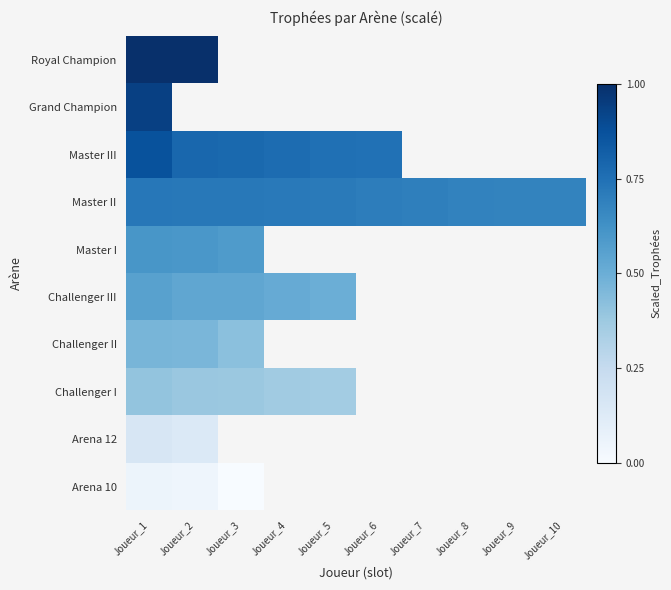

What is the minimum value for Arena 12?

0.1